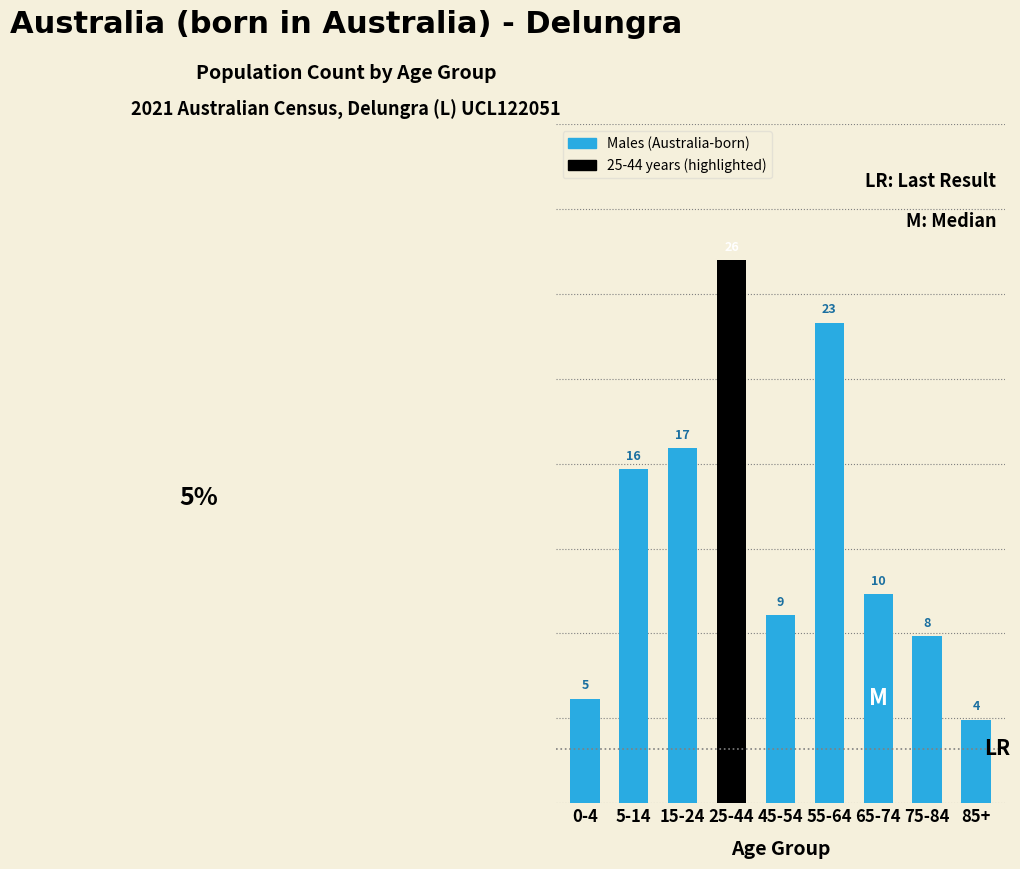

Reading right to left, what are all the values shown in this chart?

4	8	10	23	9	26	17	16	5